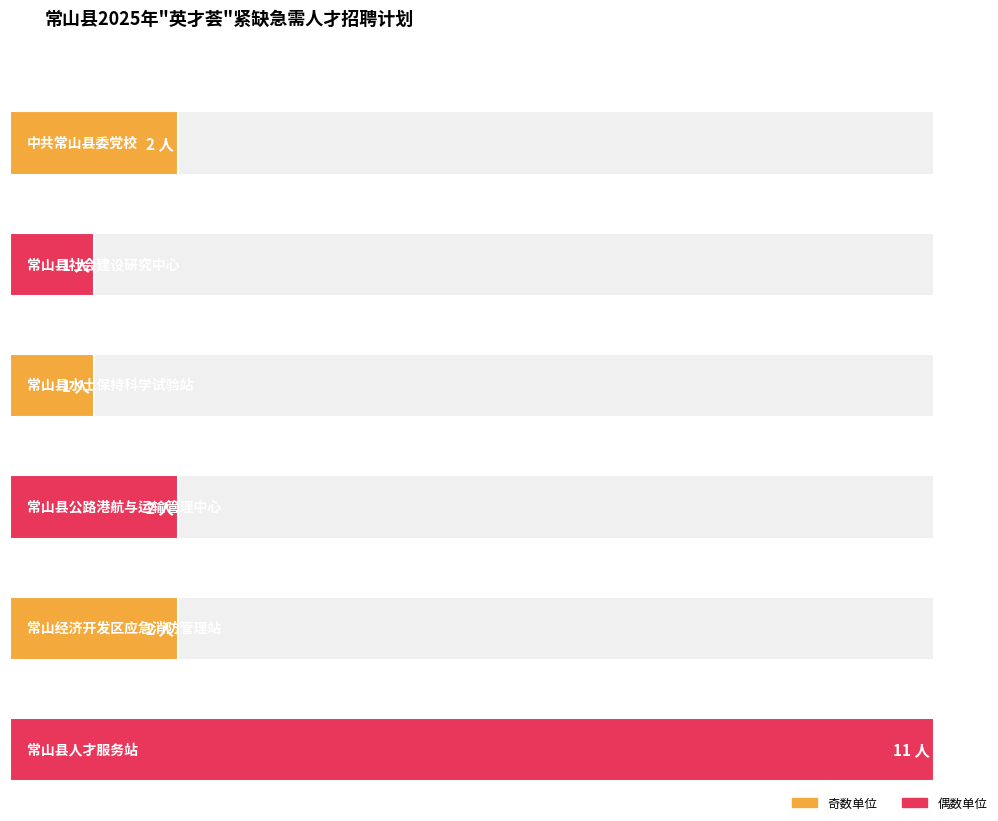

Where does the data first go above 2?

常山县人才服务站